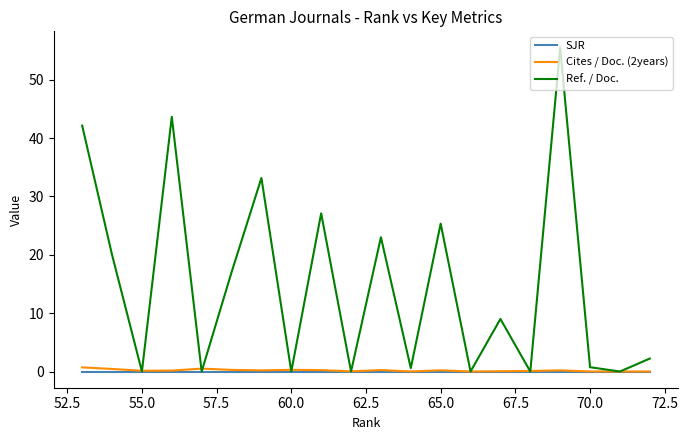

Is this an area chart (filled region under the line)?

No